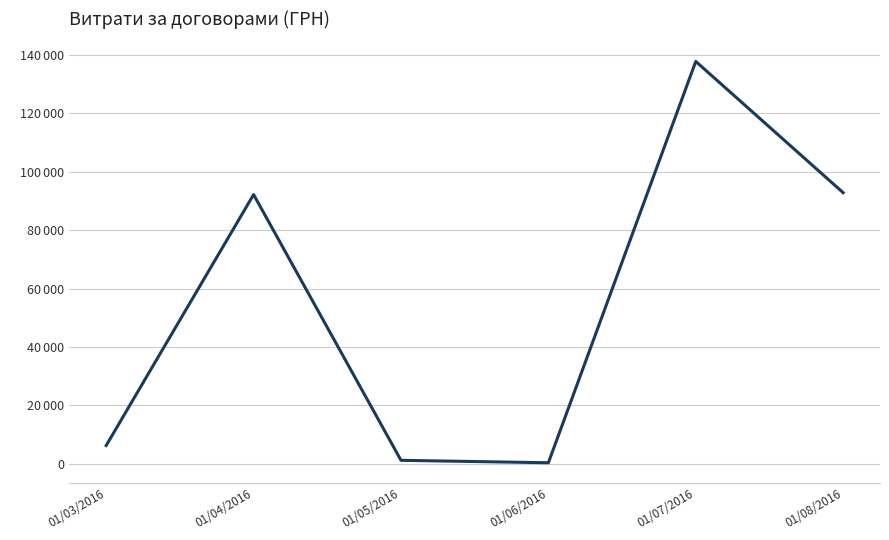

Does the chart display data point markers on the line(s)?

No